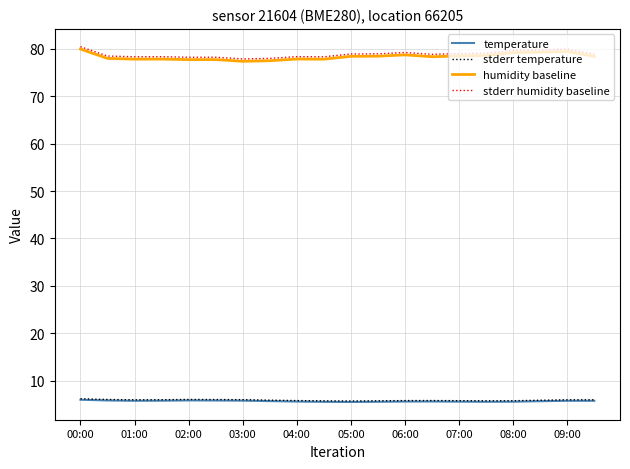

True or false: humidity baseline and temperature intersect in this chart.

False